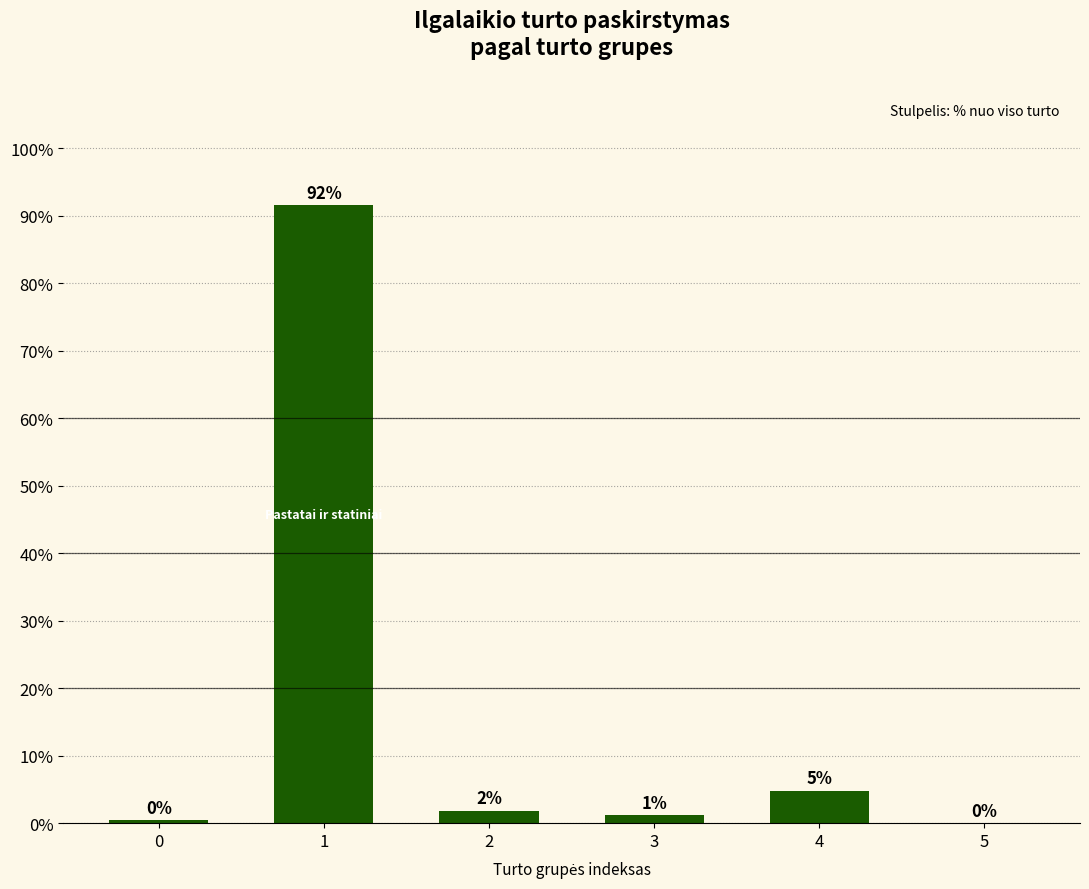

What is the maximum value shown in the chart?

91.6